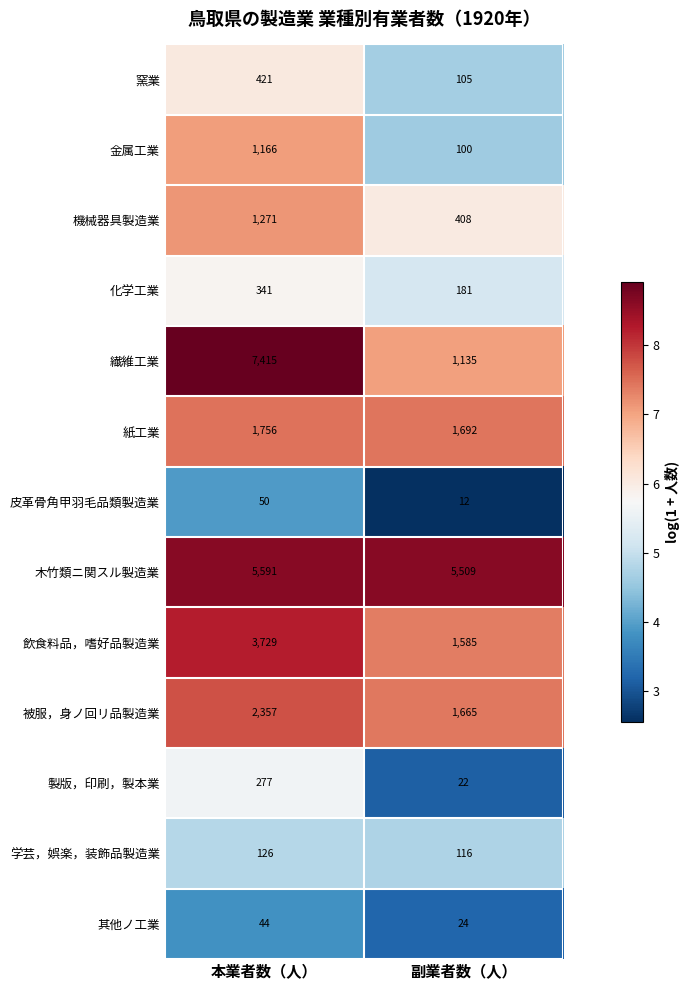

True or false: 金属工業 has a value of 461 at 本業者数（人）.

False